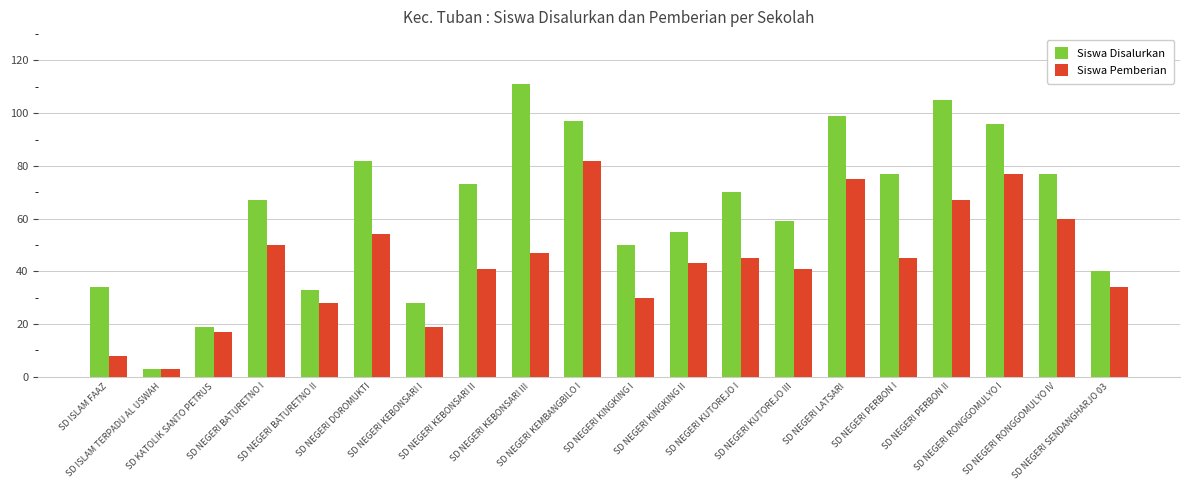

Count the number of data series in this chart.

2